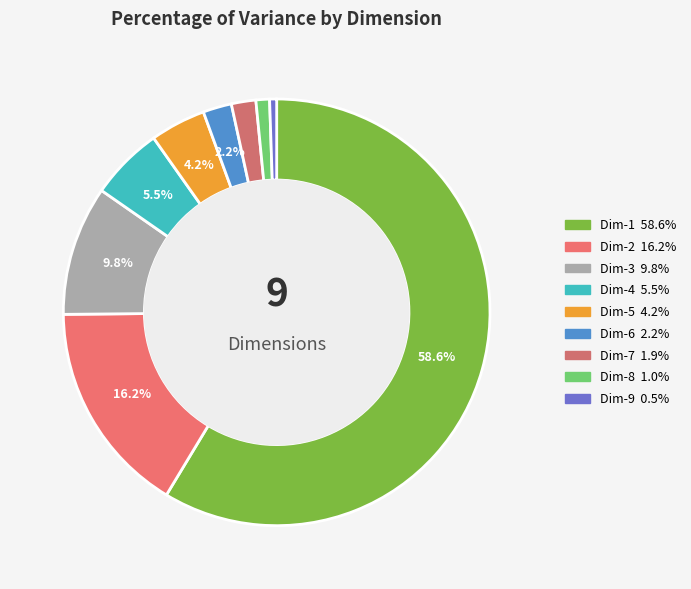

What is the smallest slice in the pie chart?

Dim-9